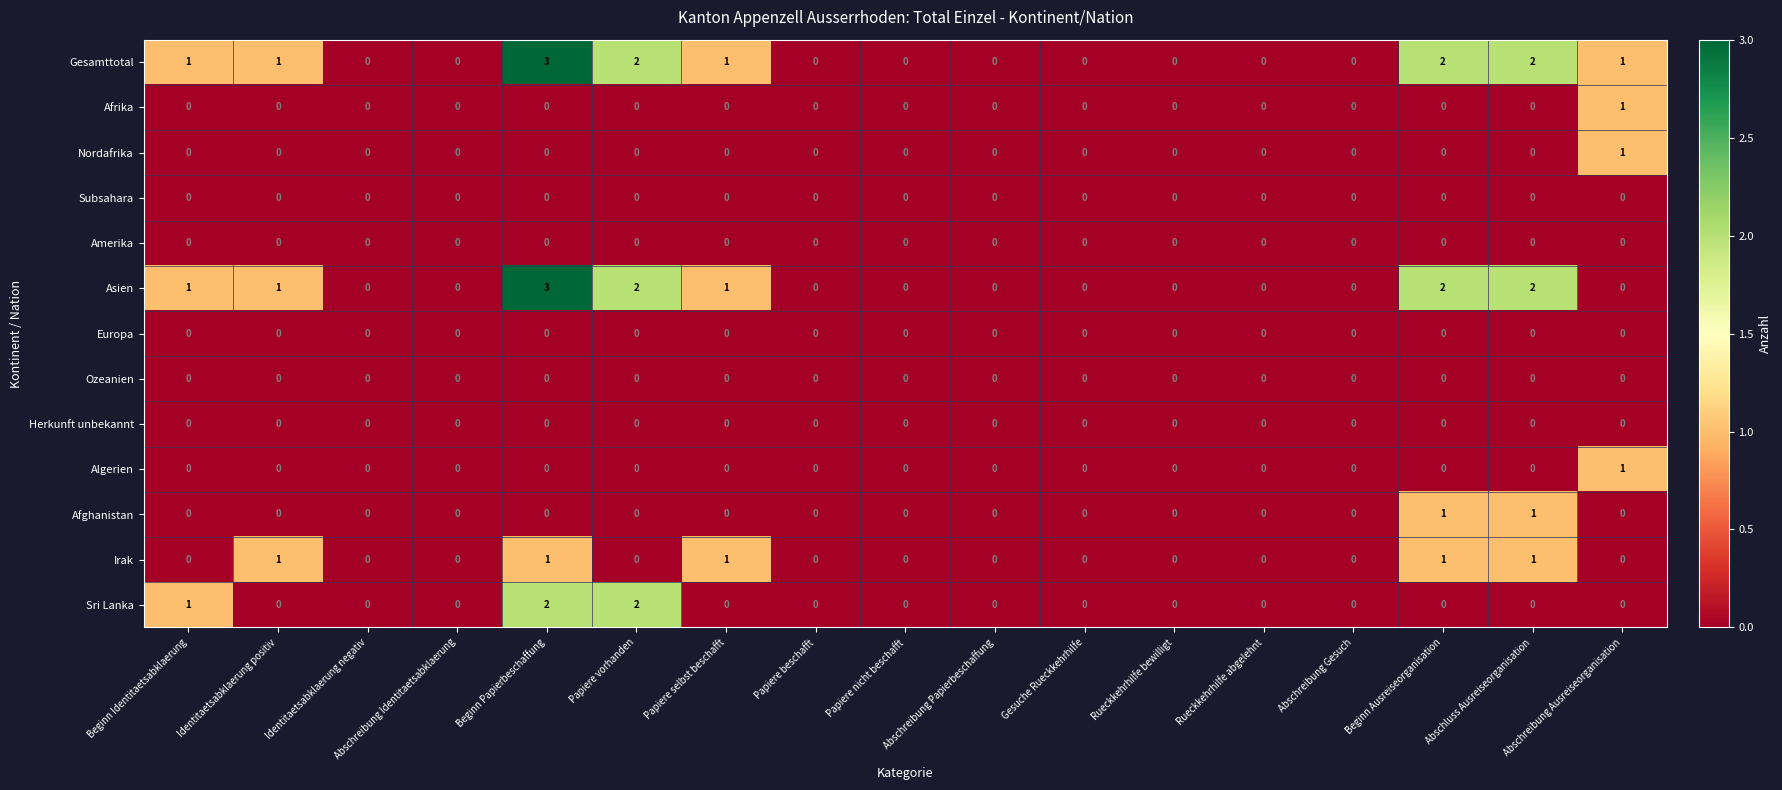

What is the total value across all series at Abschreibung Ausreiseorganisation?

4